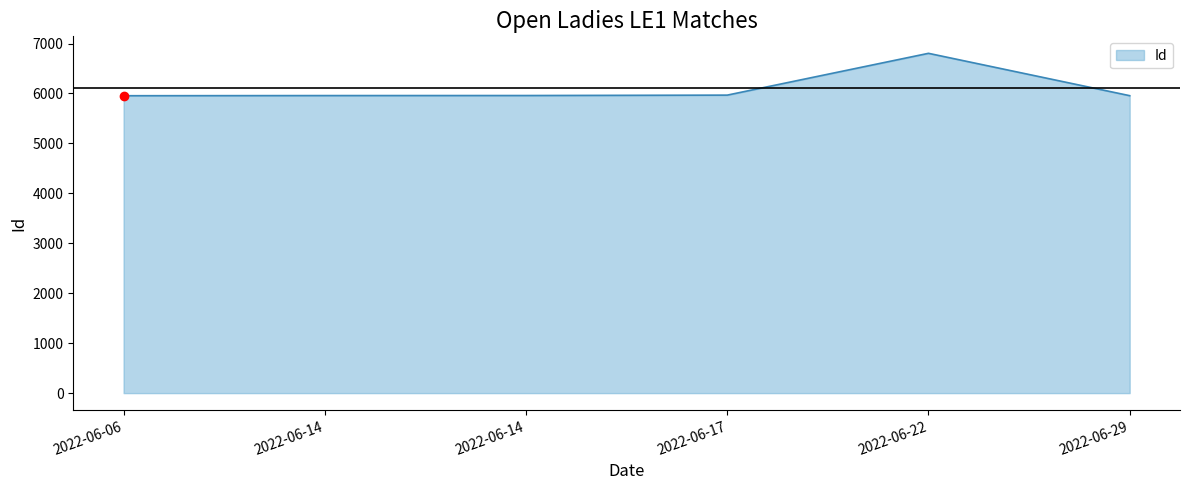

Count the number of data series in this chart.

1